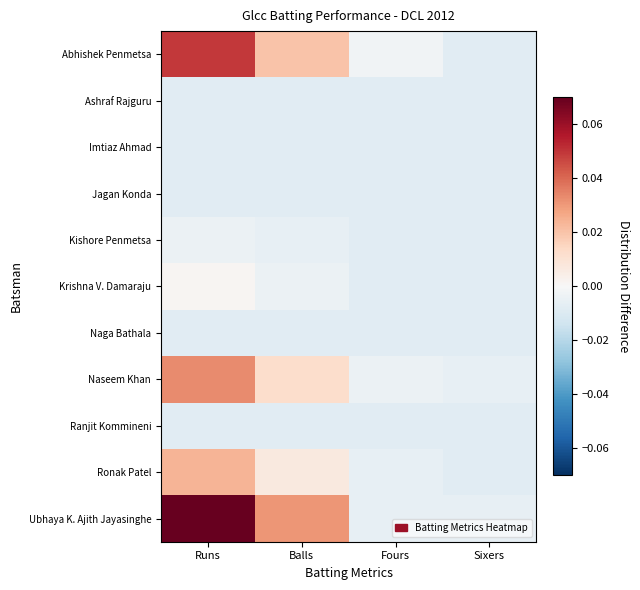

Reading left to right, list all the values displayed in this chart.

Abhishek Penmetsa: Runs=0.0	Balls=0.0	Fours=-0.0	Sixers=-0.0
Ashraf Rajguru: Runs=-0.0	Balls=-0.0	Fours=-0.0	Sixers=-0.0
Imtiaz Ahmad: Runs=-0.0	Balls=-0.0	Fours=-0.0	Sixers=-0.0
Jagan Konda: Runs=-0.0	Balls=-0.0	Fours=-0.0	Sixers=-0.0
Kishore Penmetsa: Runs=-0.0	Balls=-0.0	Fours=-0.0	Sixers=-0.0
Krishna V. Damaraju: Runs=0.0	Balls=-0.0	Fours=-0.0	Sixers=-0.0
Naga Bathala: Runs=-0.0	Balls=-0.0	Fours=-0.0	Sixers=-0.0
Naseem Khan: Runs=0.0	Balls=0.0	Fours=-0.0	Sixers=-0.0
Ranjit Kommineni: Runs=-0.0	Balls=-0.0	Fours=-0.0	Sixers=-0.0
Ronak Patel: Runs=0.0	Balls=0.0	Fours=-0.0	Sixers=-0.0
Ubhaya K. Ajith Jayasinghe: Runs=0.1	Balls=0.0	Fours=-0.0	Sixers=-0.0